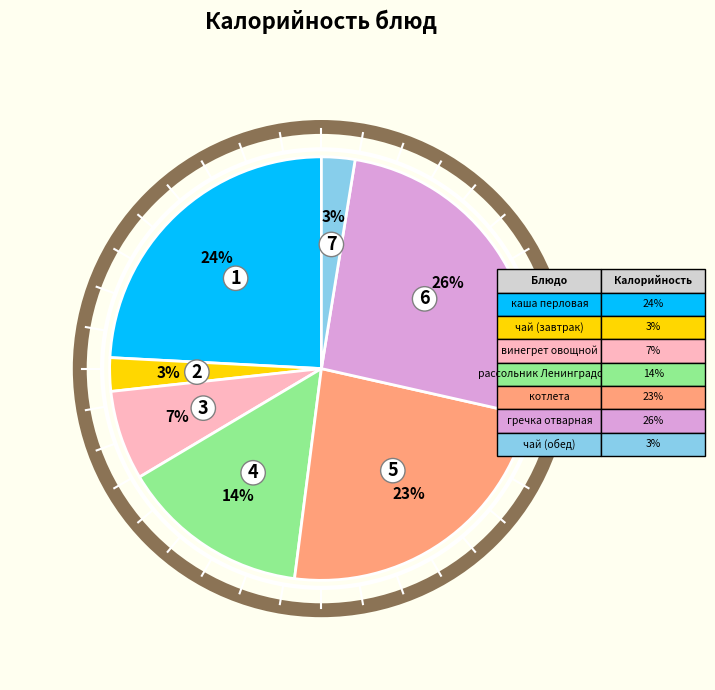

Is there a majority slice in this chart?

No